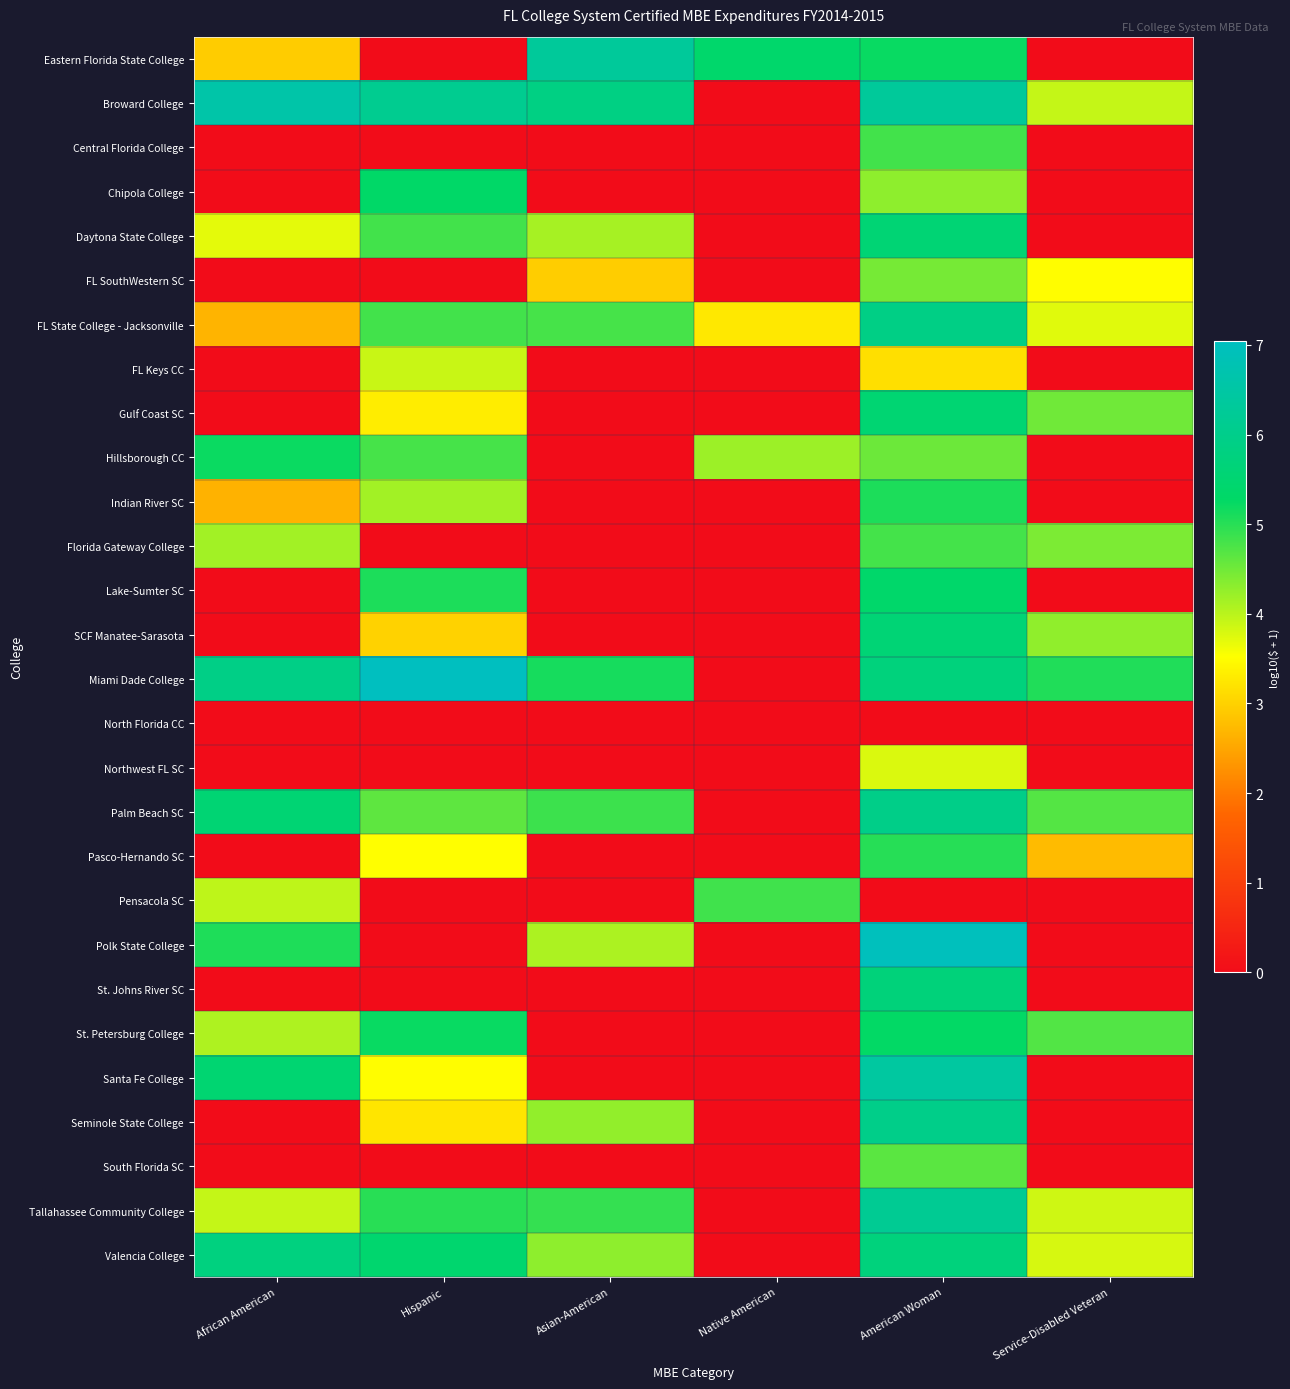

How many categories are shown in the chart?

6